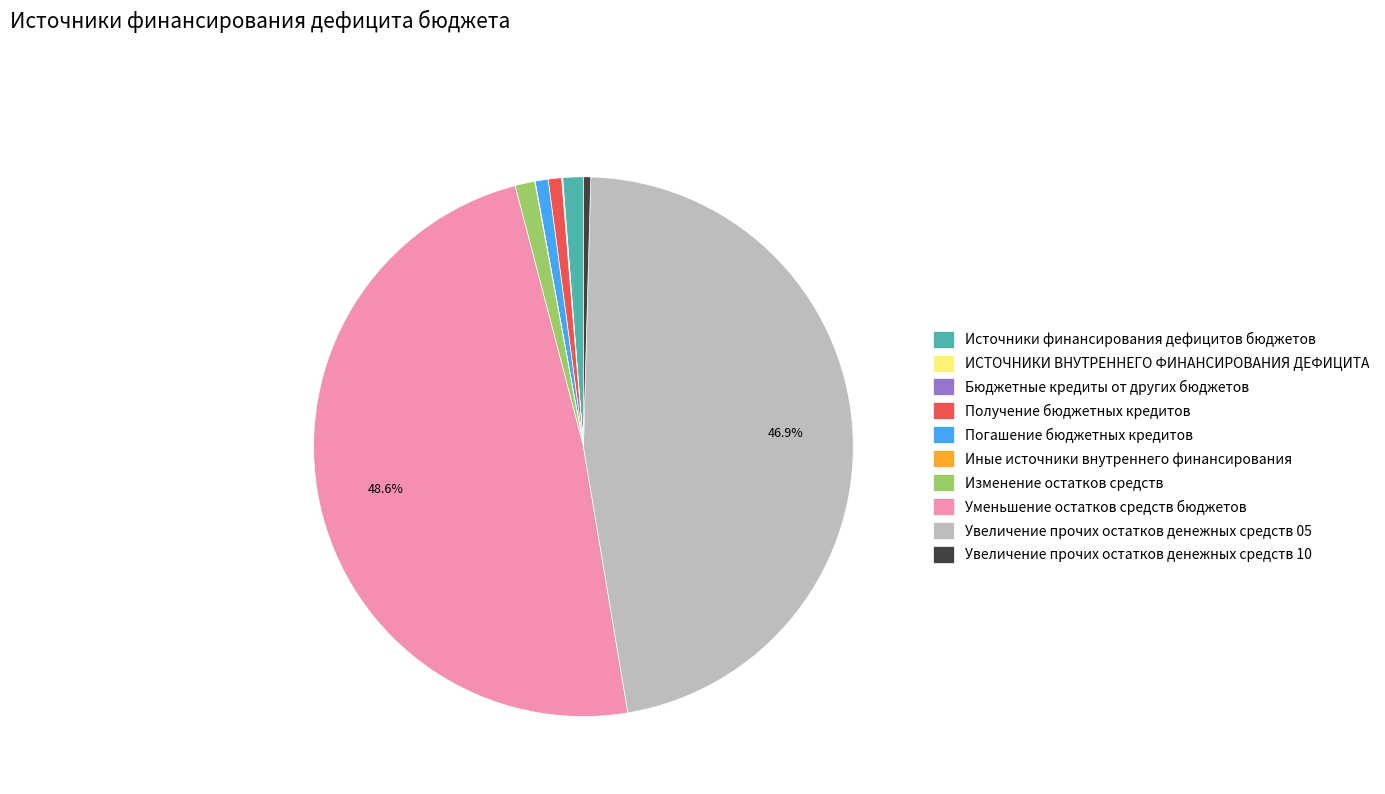

To the nearest percent, what percentage of the pie is Получение бюджетных кредитов?

1%